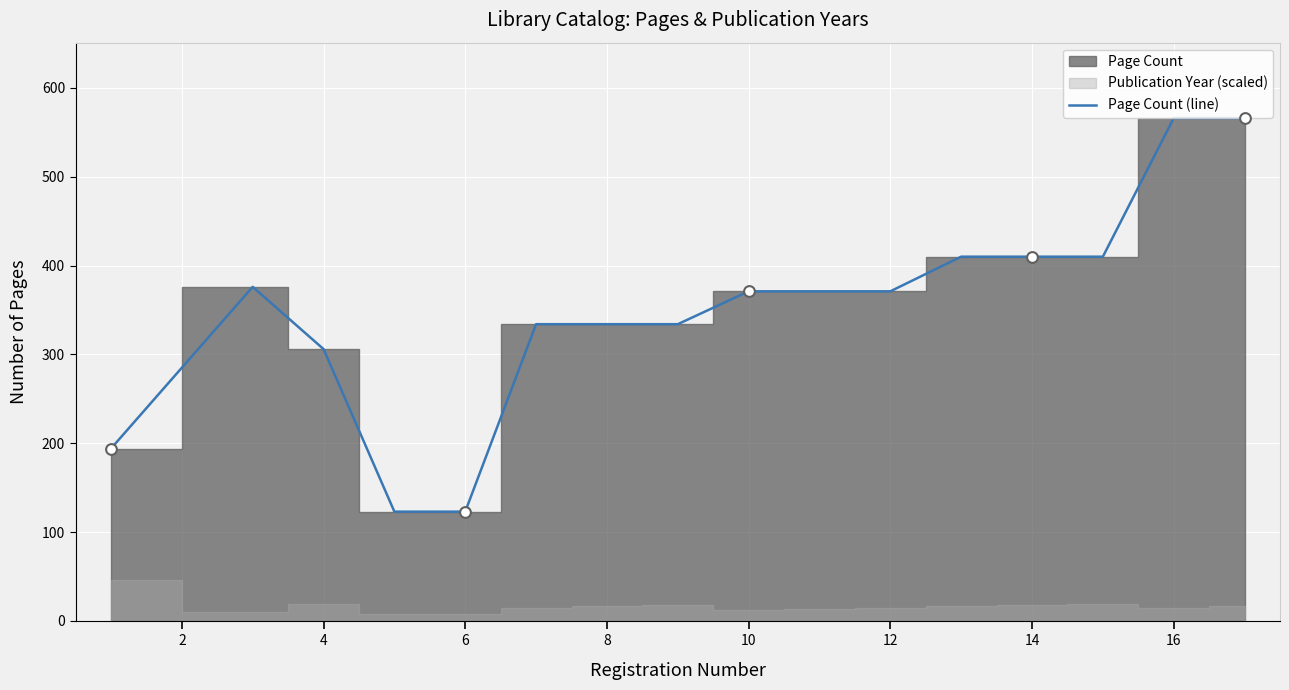

The value of Page Count (line) at 14 is 410. True or false?

True